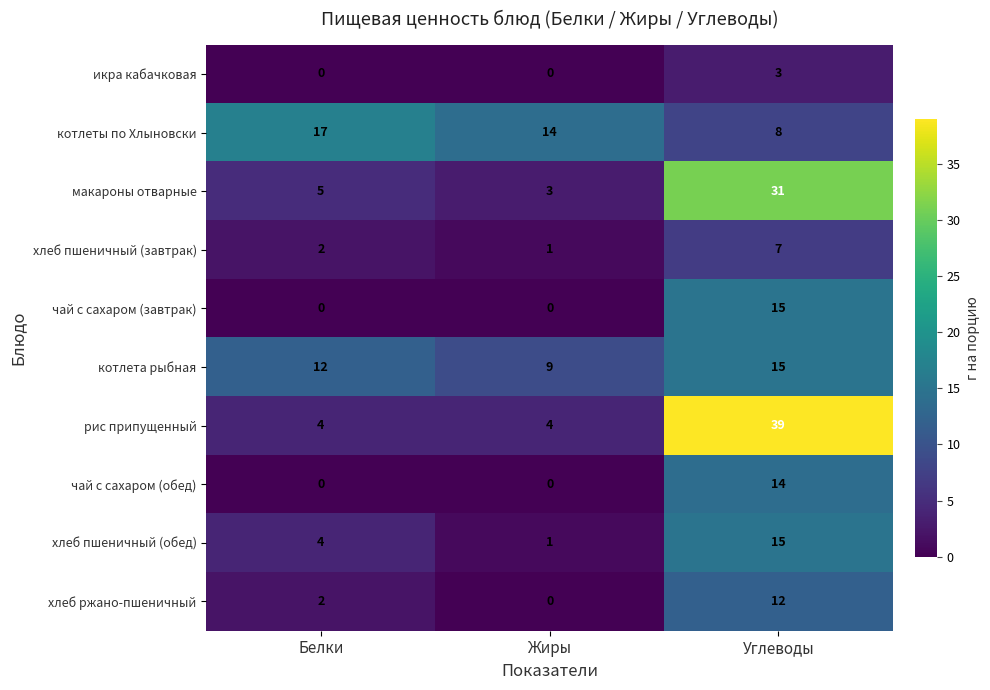

What is the sum of all хлеб пшеничный (обед) values?

20